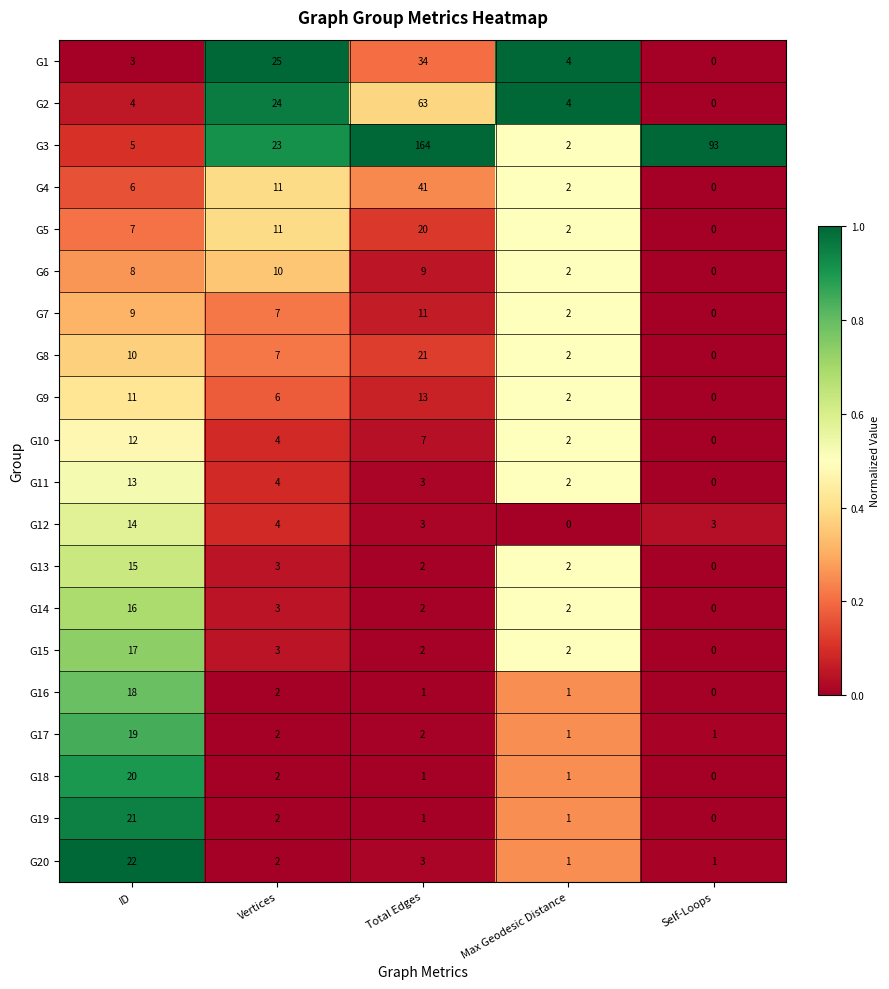

Is the value of G6 at Max Geodesic Distance greater than the value of G8 at Vertices?

No